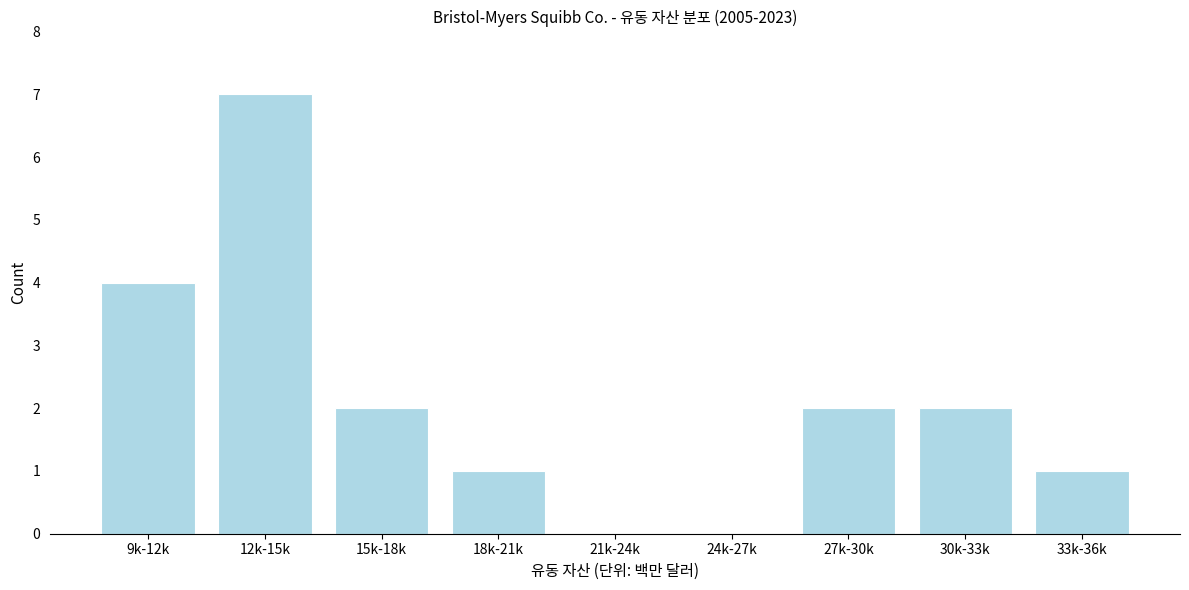

Reading left to right, extract all data points from this chart.

9k-12k=4	12k-15k=7	15k-18k=2	18k-21k=1	21k-24k=0	24k-27k=0	27k-30k=2	30k-33k=2	33k-36k=1